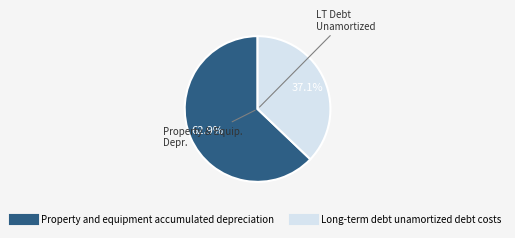

The Property and equipment accumulated depreciation slice represents 69% of the pie. True or false?

False